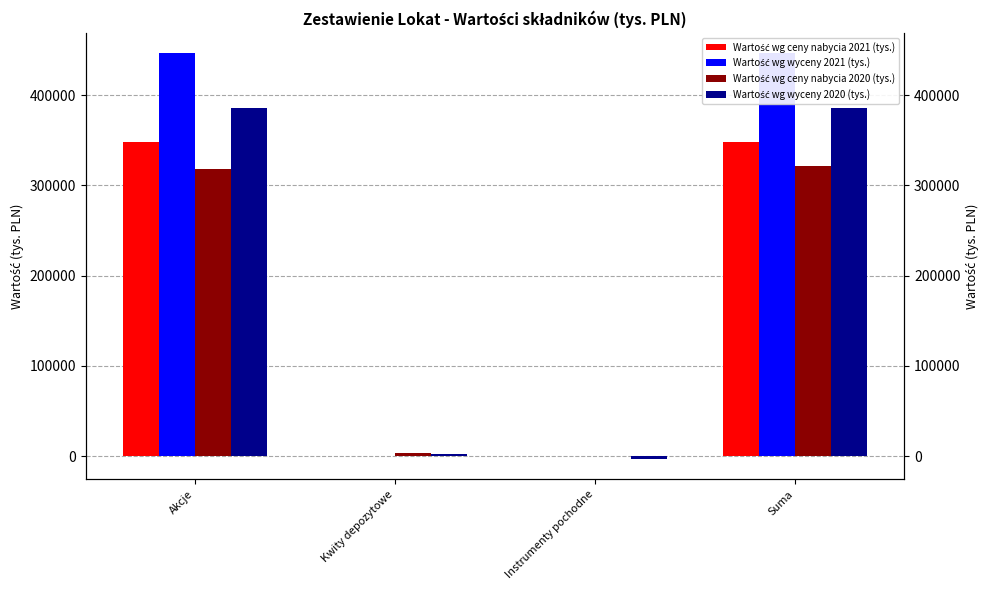

What is the approximate value of Wartość wg wyceny 2021 (tys.) at Akcje?

446507